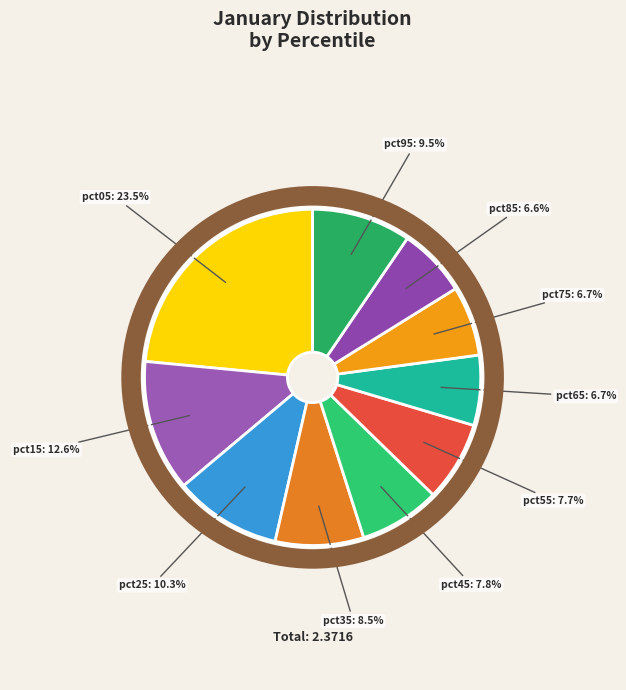

How many slices are in this pie chart?

10